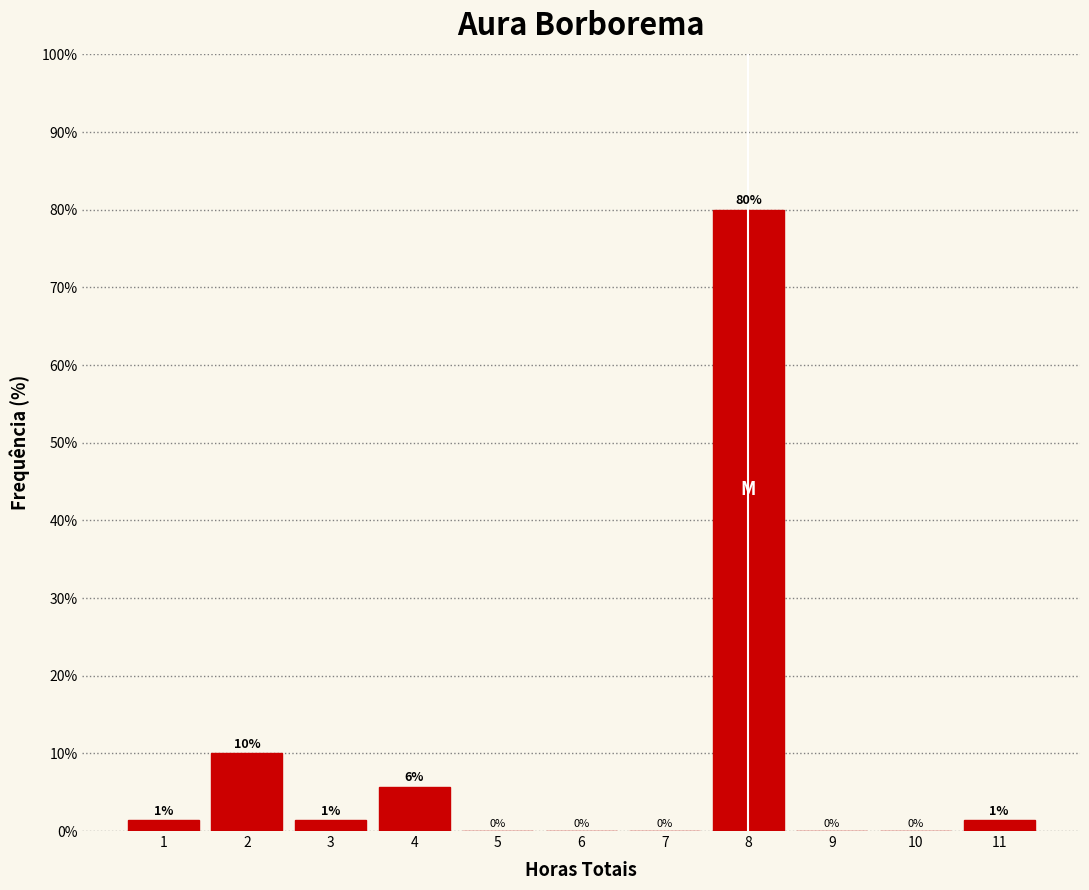

Which range on the x-axis has the tallest bar?

7.5 to 8.5